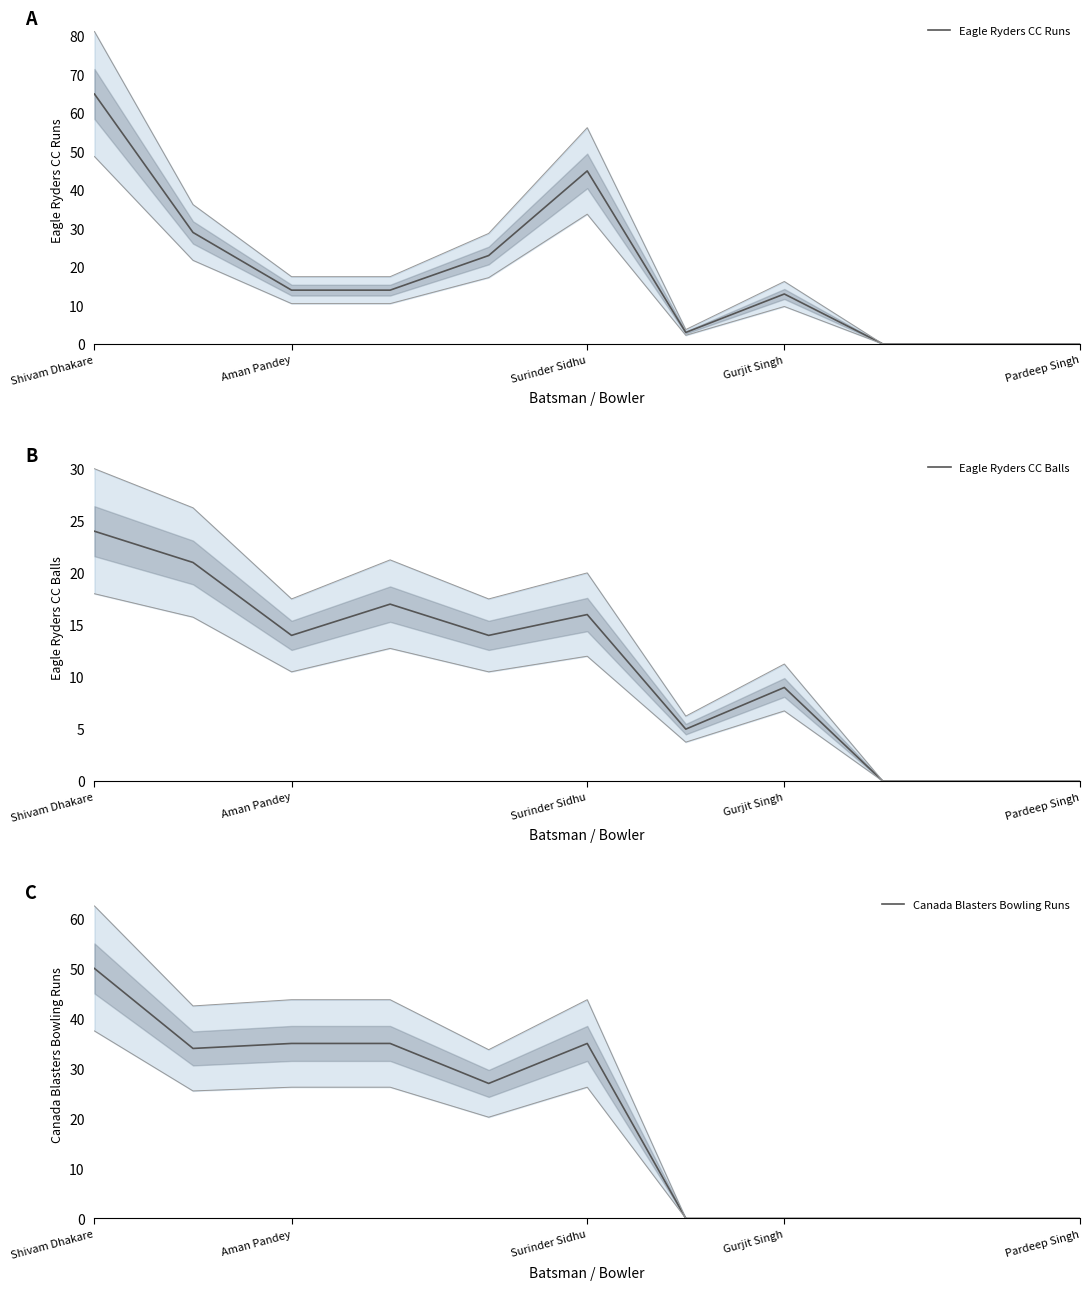

The Eagle Ryders CC Balls series shows 9 at Gurjit Singh. True or false?

True